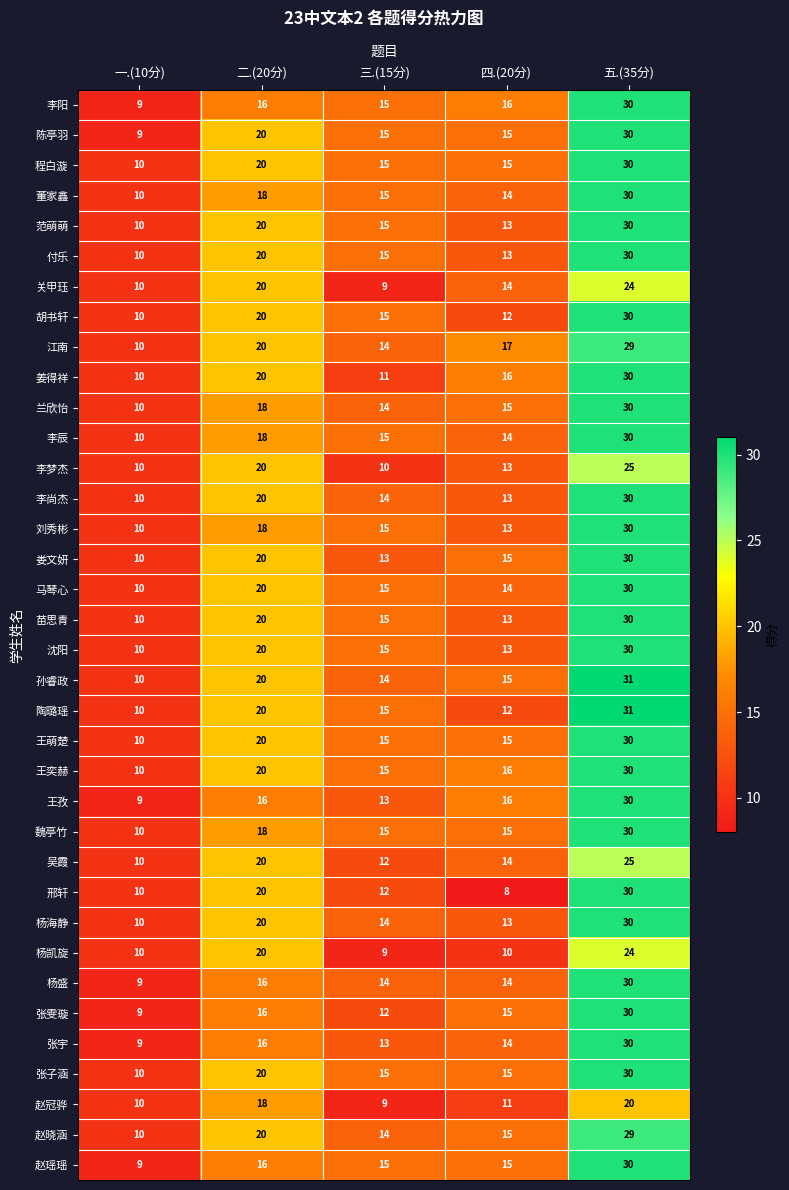

At how many categories does at least one series exceed 8?

5